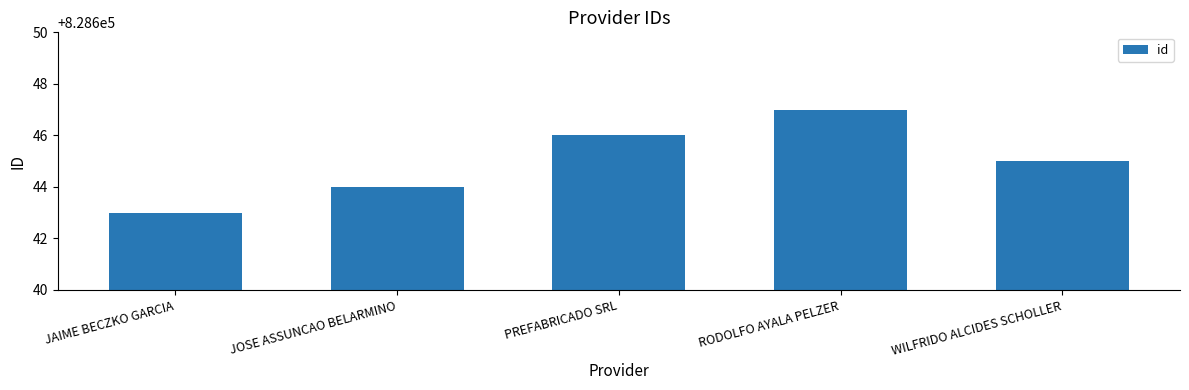

Count the number of categories in the chart.

5